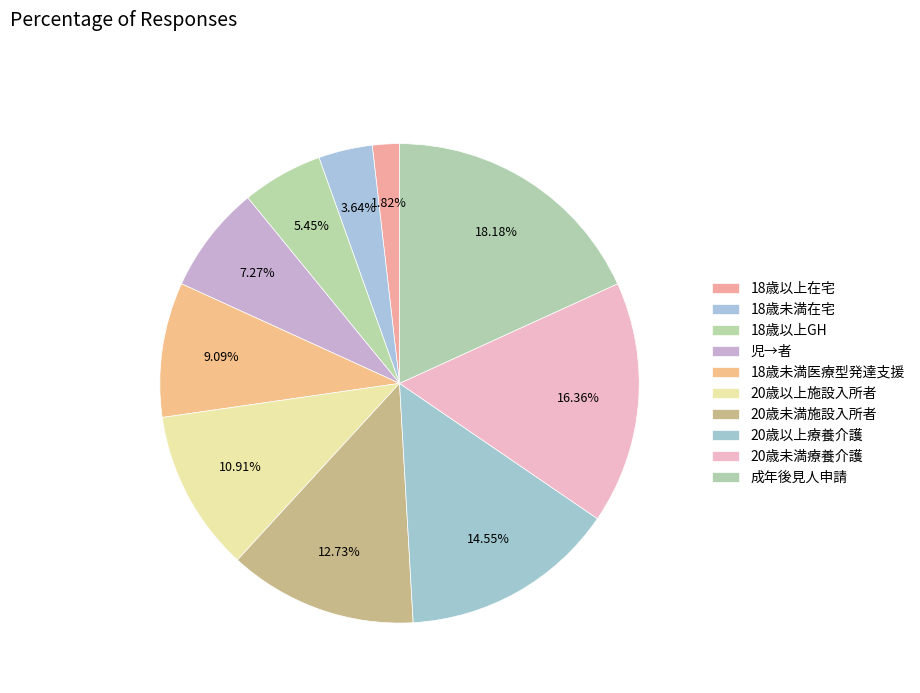

Is there any slice that represents more than half of the pie?

No